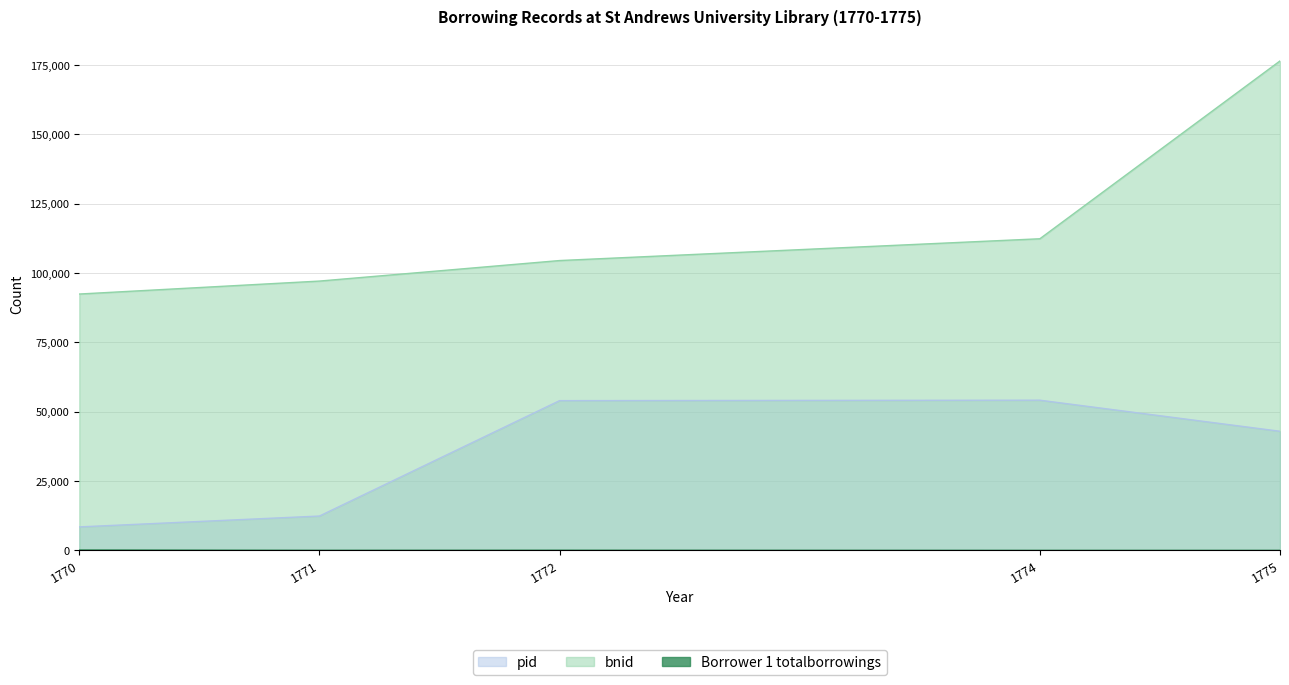

What is the difference between the maximum and minimum values in the bnid series?

84055